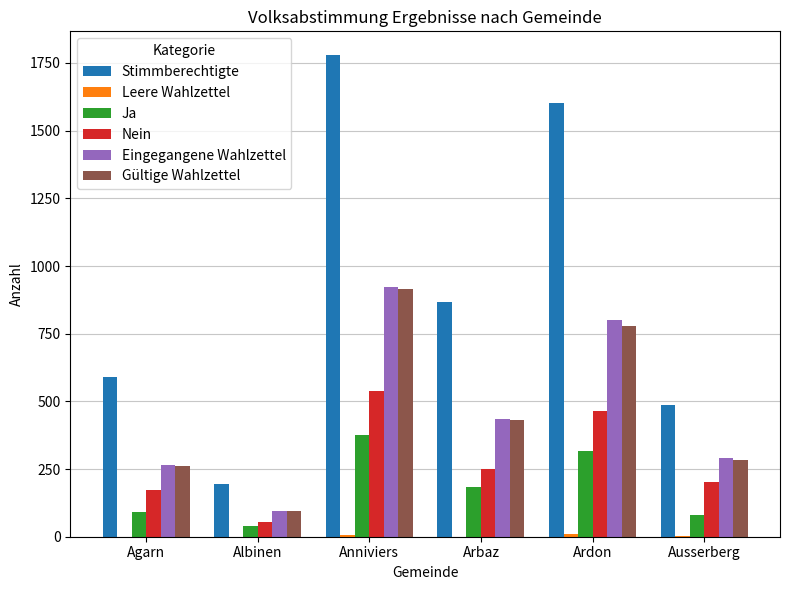

How many data points does each series have?

6